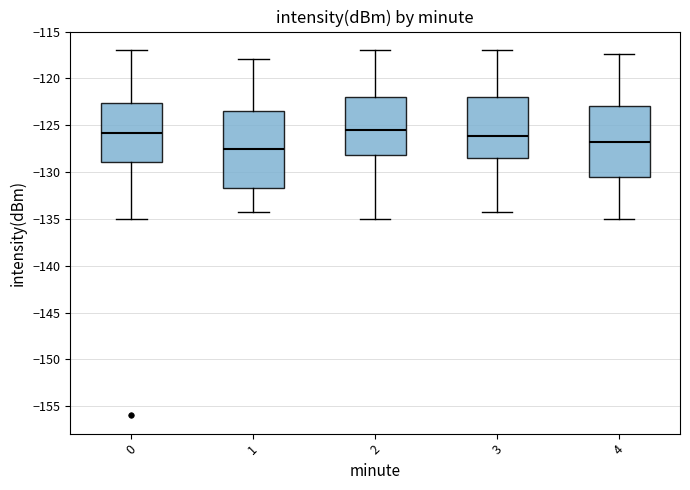

Reading left to right, read every box against the y-axis: the position of its median line, the range the box covers, and the ends of its whiskers. The values are not printed on the chart, so give them approximately, as read against the axis.

0: median -126.0, box -129.0 to -122.5, whiskers -135.0 to -117.0
1: median -127.5, box -131.5 to -123.5, whiskers -134.5 to -118.0
2: median -125.5, box -128.0 to -122.0, whiskers -135.0 to -117.0
3: median -126.0, box -128.5 to -122.0, whiskers -134.5 to -117.0
4: median -127.0, box -130.5 to -123.0, whiskers -135.0 to -117.5